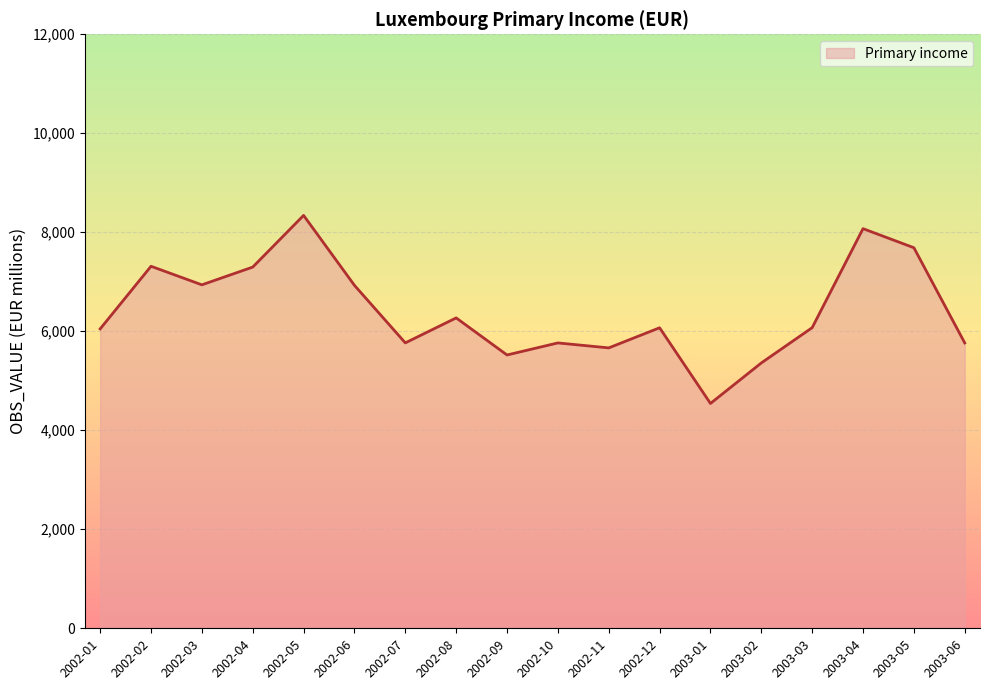

What is the approximate value at 2002-04?

7297.0